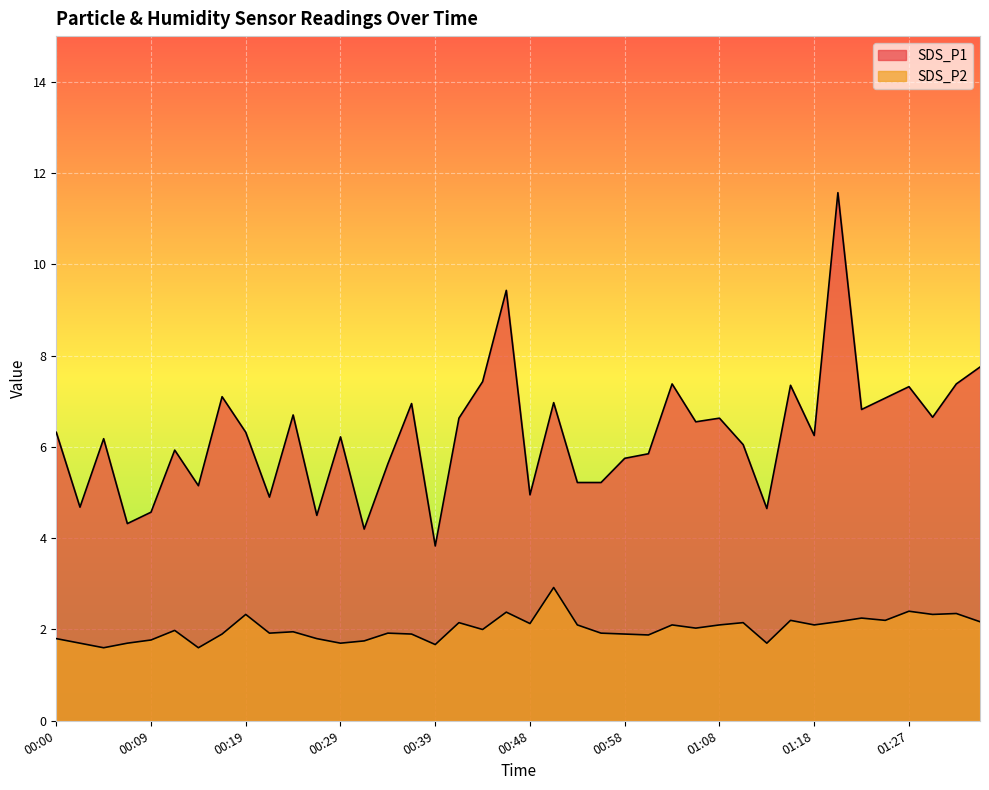

Which has a higher value, 00:46 or 00:00?

00:46